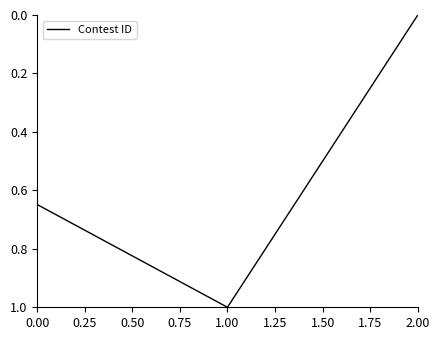

Count the number of values greater than 0.

2